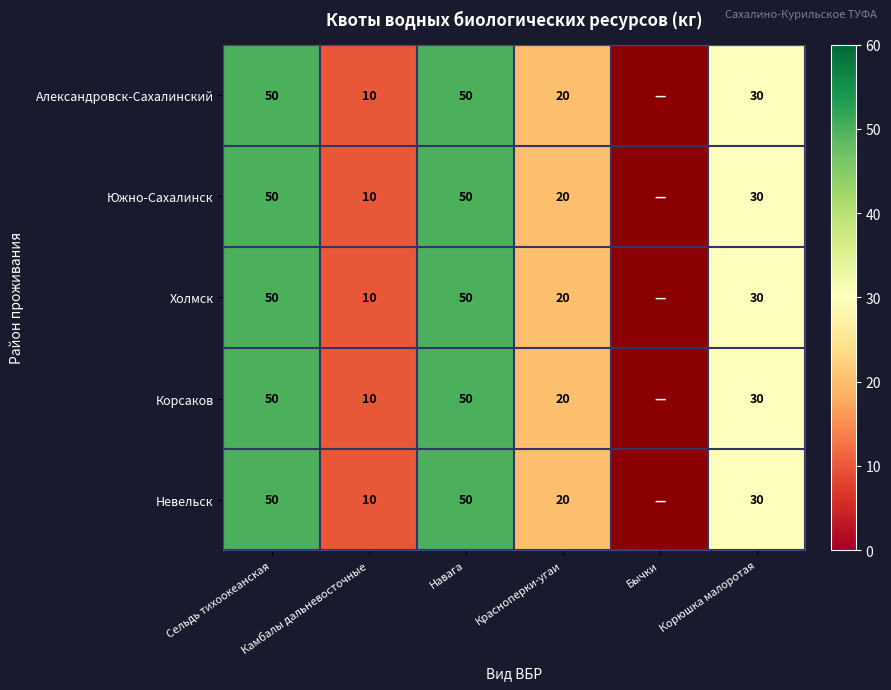

How many series are shown in this chart?

5